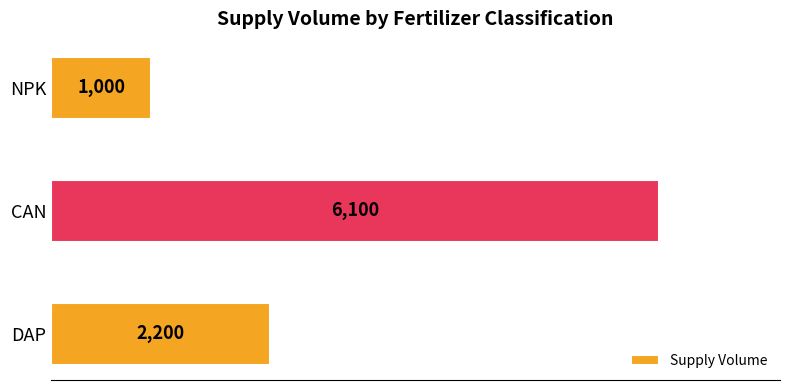

How many series are shown in this chart?

1